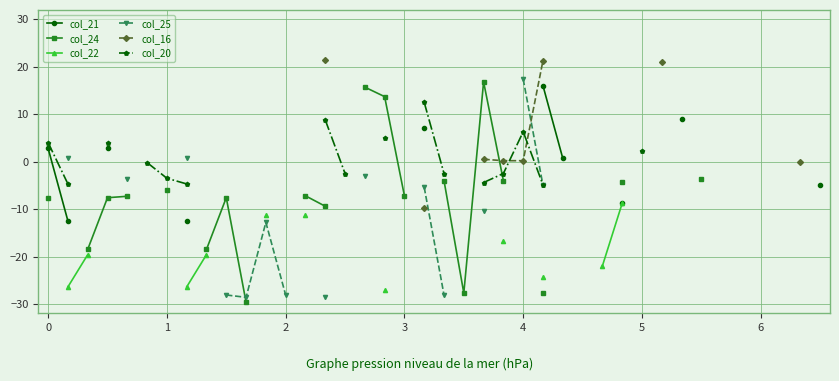

How many data points does each series have?

40